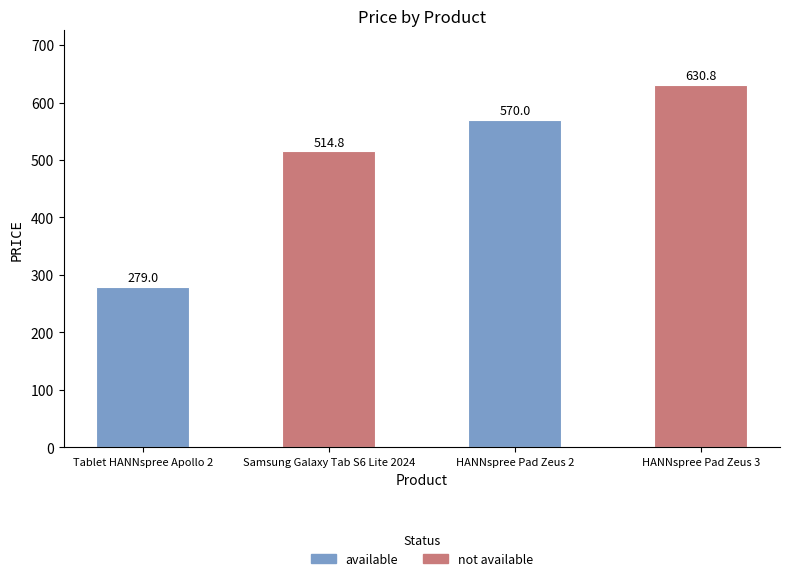

What is the average value?

498.6